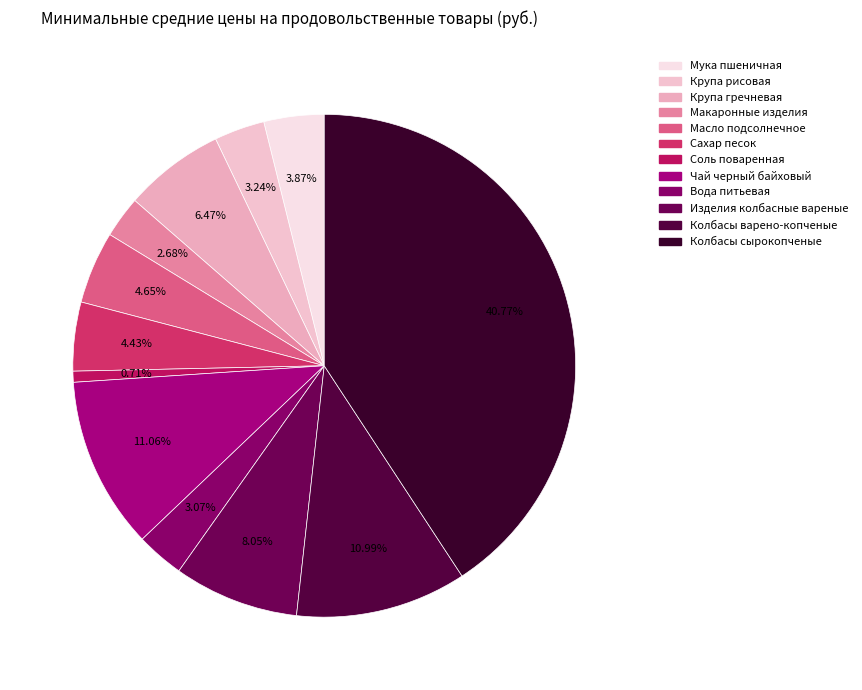

What is the change in value from Крупа рисовая to Изделия колбасные вареные?

+59.7